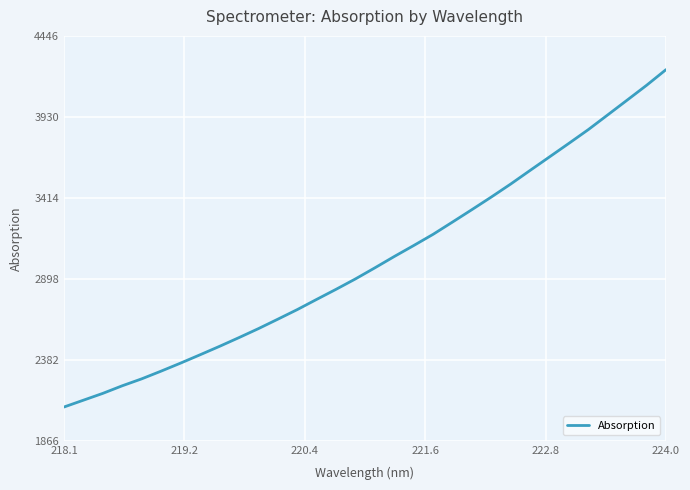

What is the difference between the maximum and minimum values?

2149.7